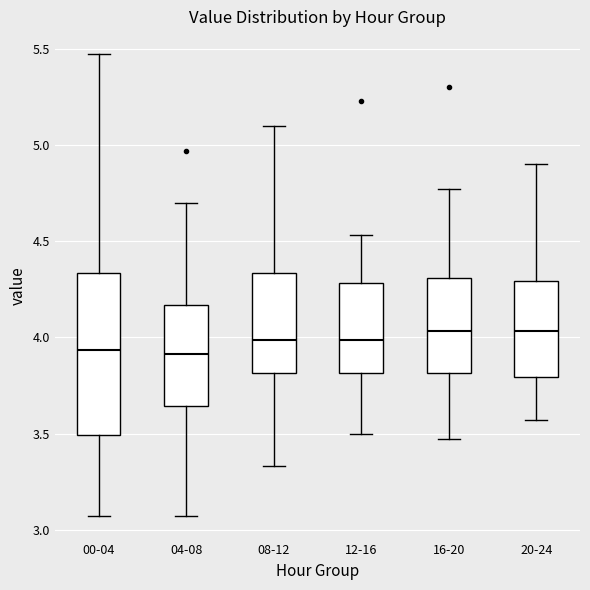

Reading left to right, read every box against the y-axis: the position of its median line, the range the box covers, and the ends of its whiskers. The values are not printed on the chart, so give them approximately, as read against the axis.

00-04: median 3.95, box 3.50 to 4.35, whiskers 3.05 to 5.45
04-08: median 3.90, box 3.65 to 4.15, whiskers 3.05 to 4.70
08-12: median 4.00, box 3.80 to 4.35, whiskers 3.35 to 5.10
12-16: median 4.00, box 3.80 to 4.30, whiskers 3.50 to 4.55
16-20: median 4.05, box 3.80 to 4.30, whiskers 3.45 to 4.75
20-24: median 4.05, box 3.80 to 4.30, whiskers 3.55 to 4.90